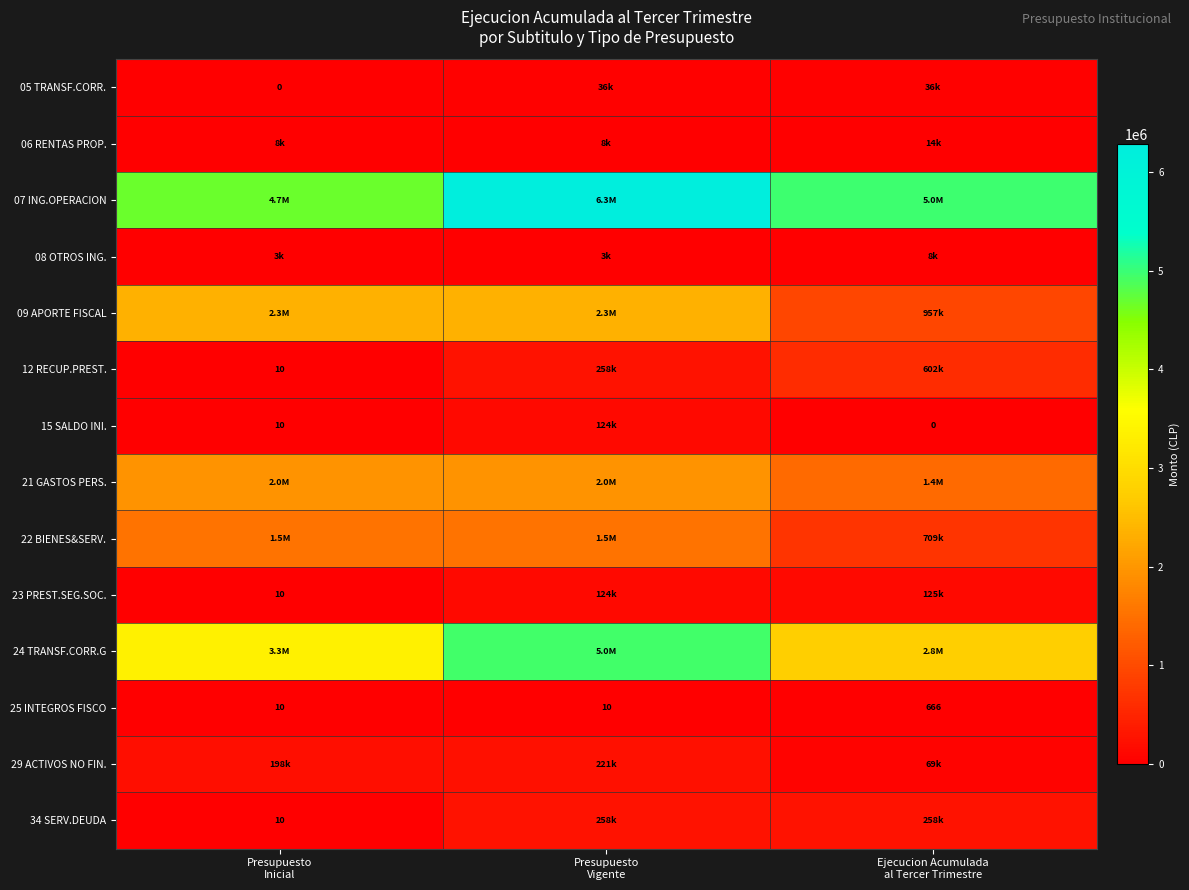

At which category is the sum across all series the highest?

Presupuesto
Vigente